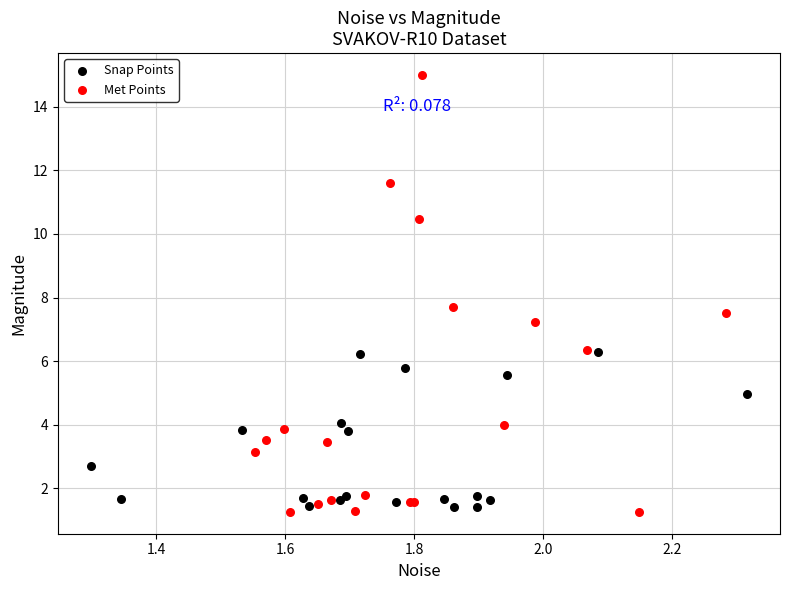

What are all the series names shown in the legend?

Snap Points, Met Points